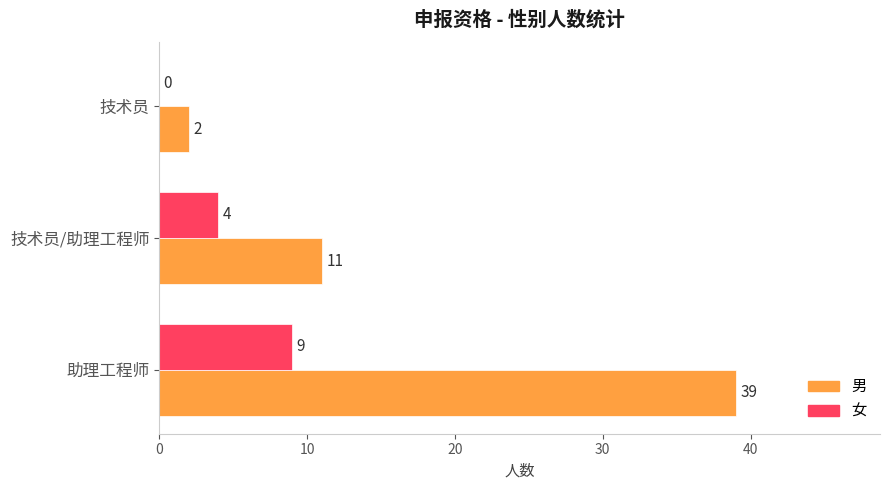

The value of 女 at 助理工程师 is 3. True or false?

False